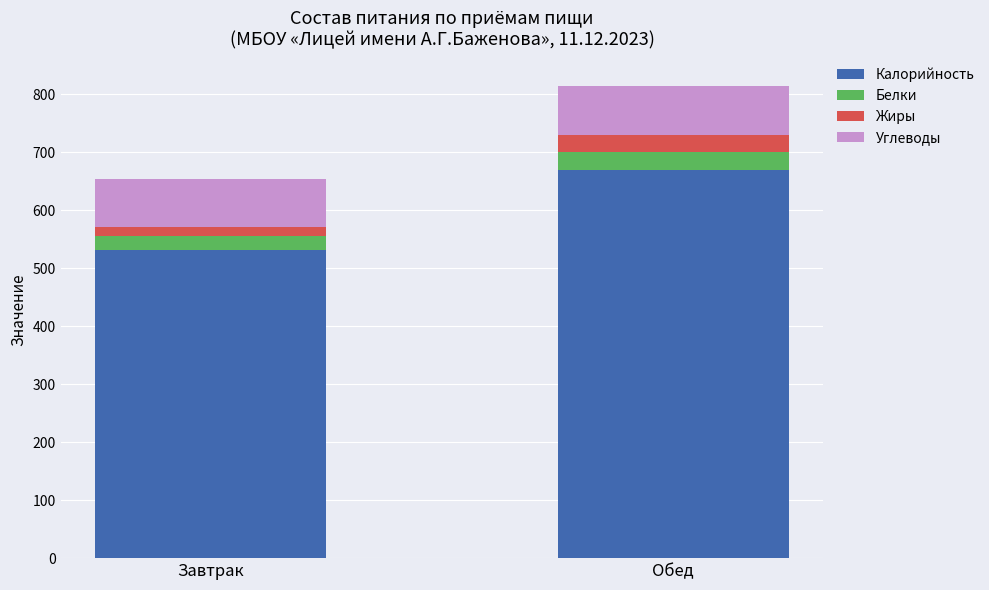

Reading left to right, list the values for the Калорийность series.

Завтрак=531.4	Обед=670.2